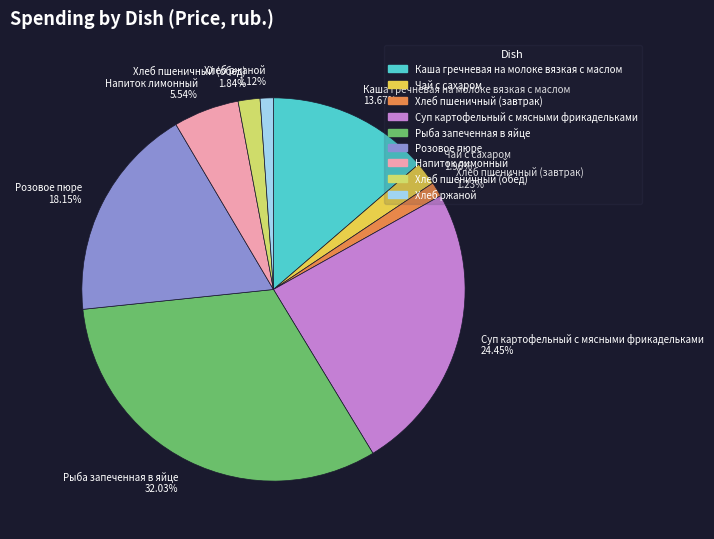

Count the number of slices in the pie.

9